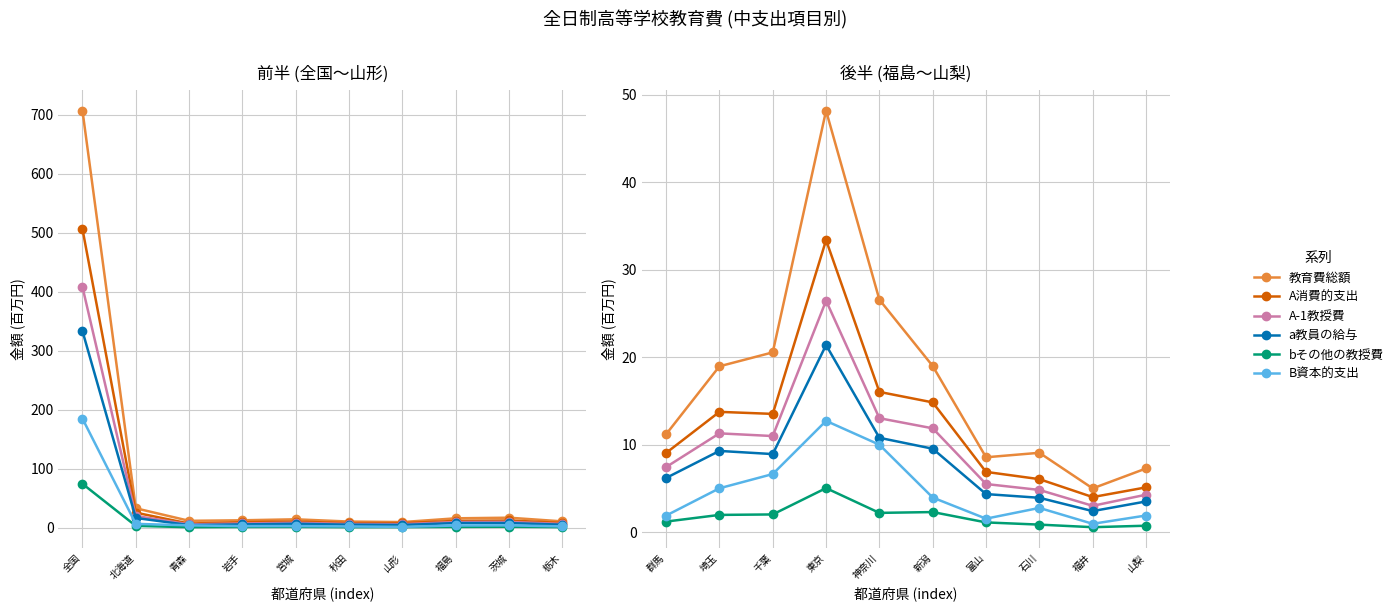

What is the approximate value of bその他の教授費 at 神奈川?

2.2